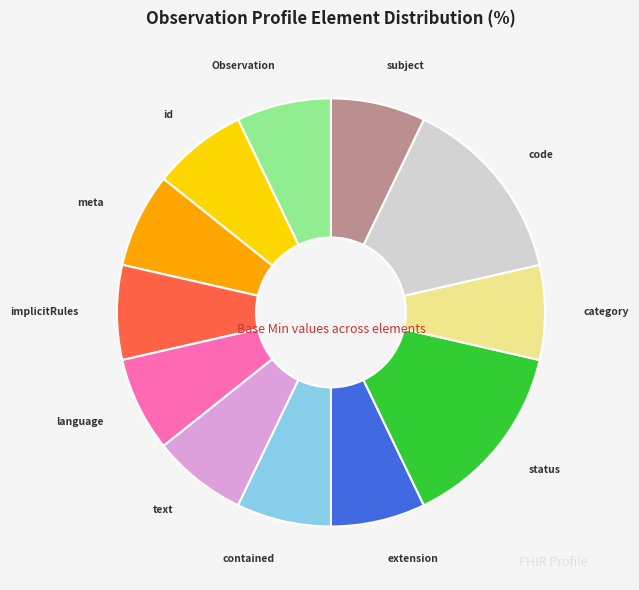

Is there a majority slice in this chart?

No